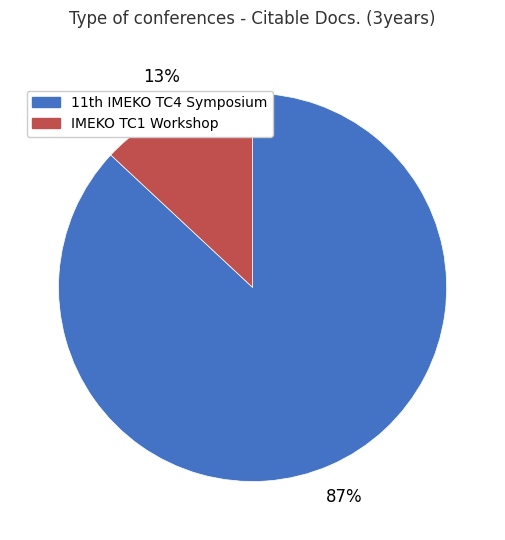

How many segments does this pie chart have?

2